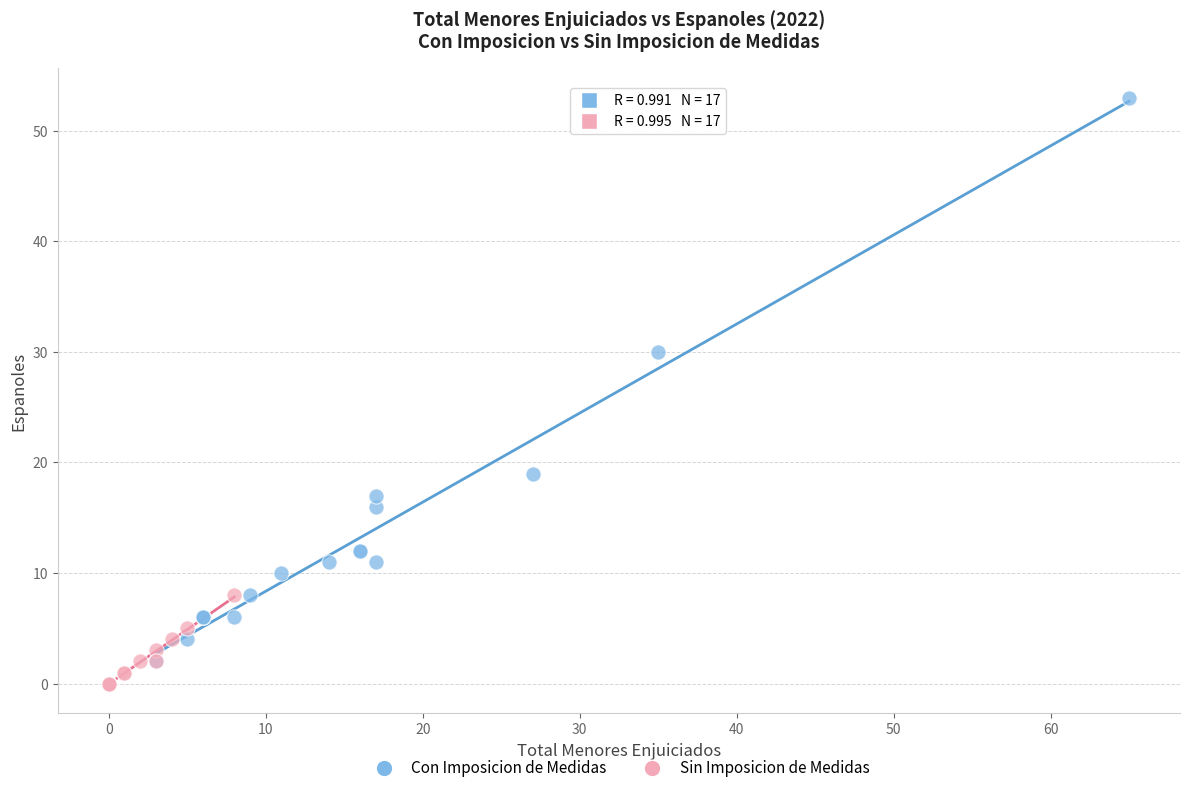

What are all the series names shown in the legend?

Con Imposicion de Medidas, Sin Imposicion de Medidas